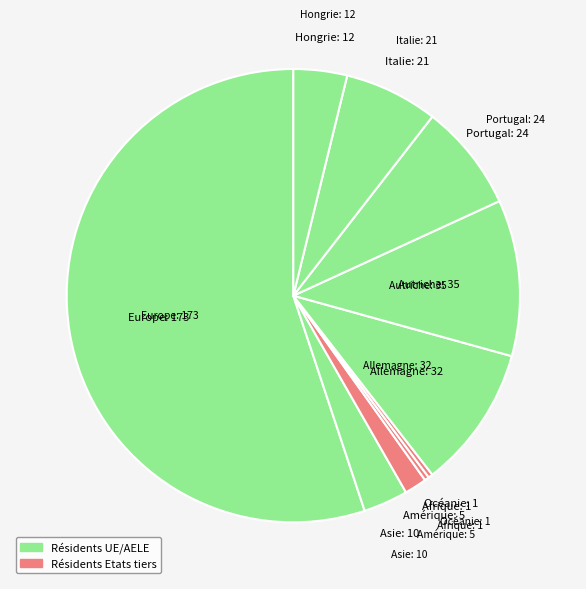

What is the largest slice in the pie chart?

Europe